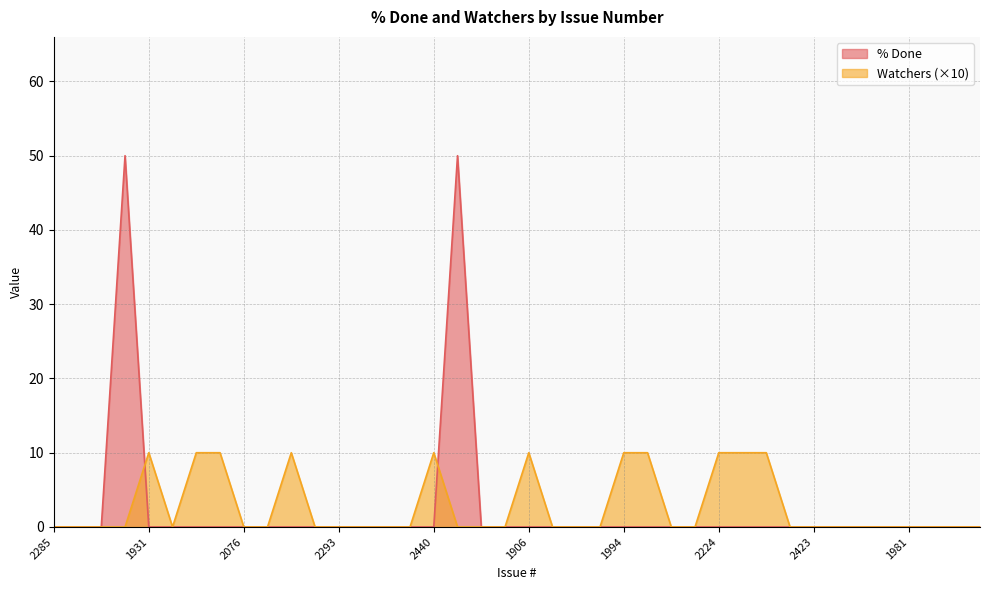

Between 1931 and 2079, which is larger?

1931